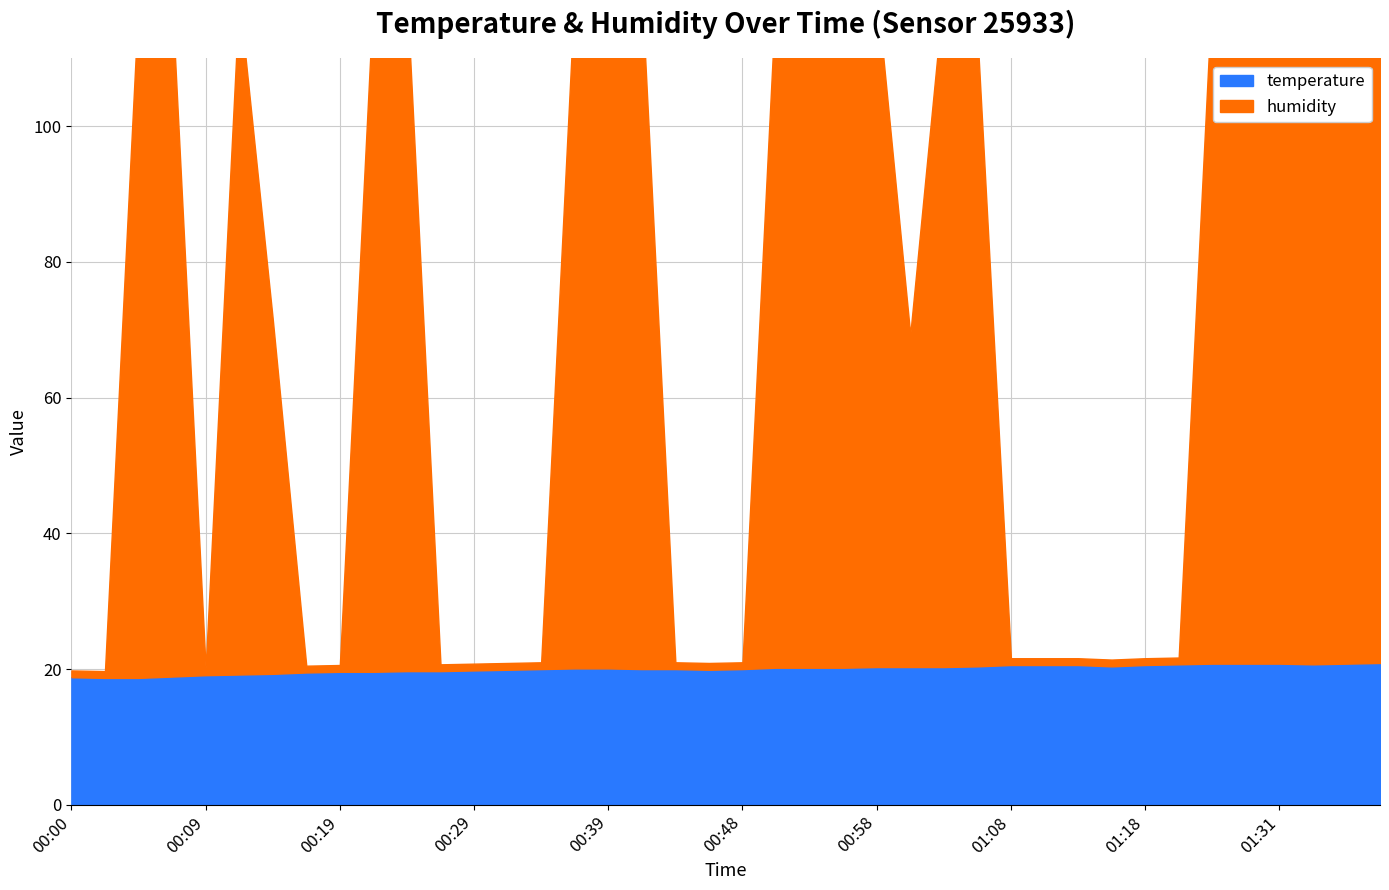

True or false: temperature has more than 2 interior local peaks.

False